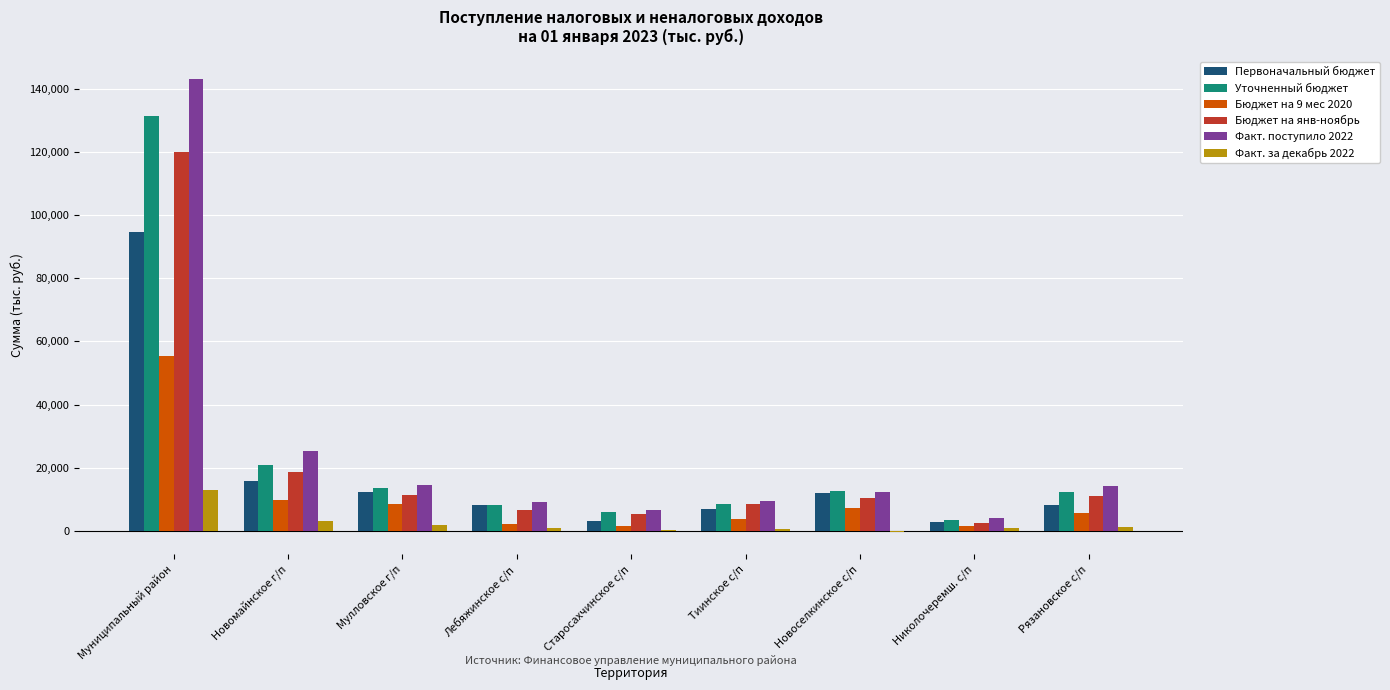

Which series has the largest total across all categories?

Факт. поступило 2022